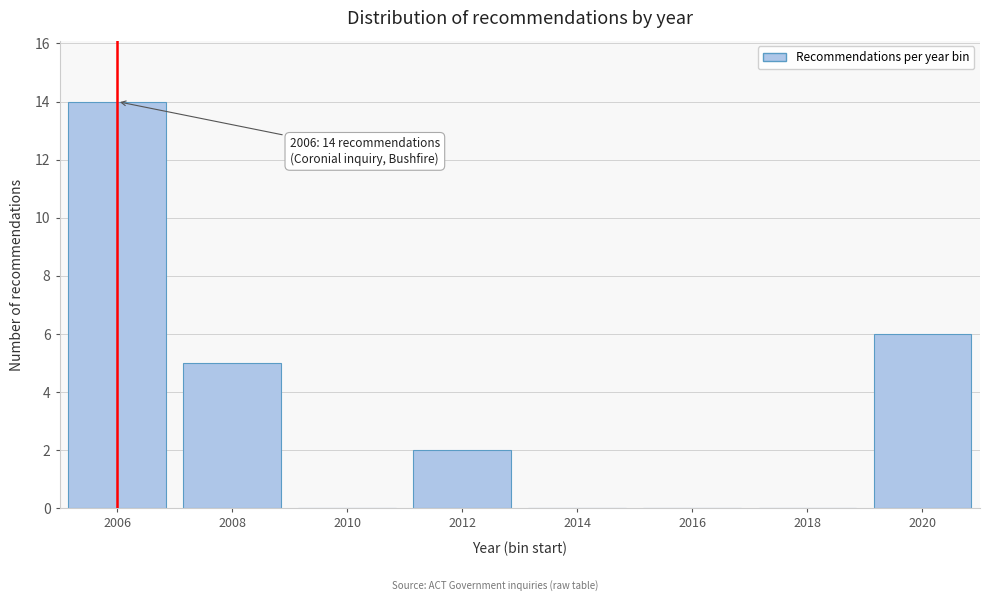

Reading left to right, transcribe all the data shown in this chart.

2006=14	2008=5	2010=0	2012=2	2014=0	2016=0	2018=0	2020=6